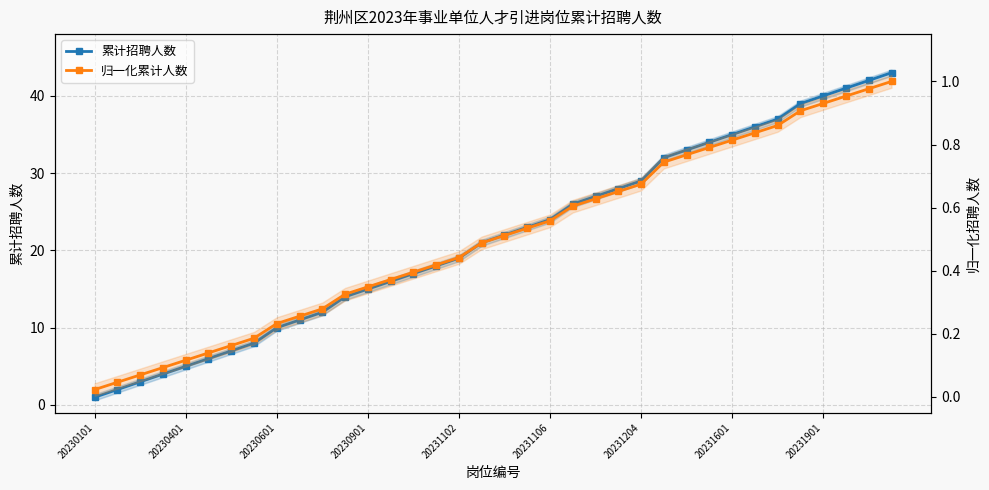

What is the label of the 20th point from the left?

19